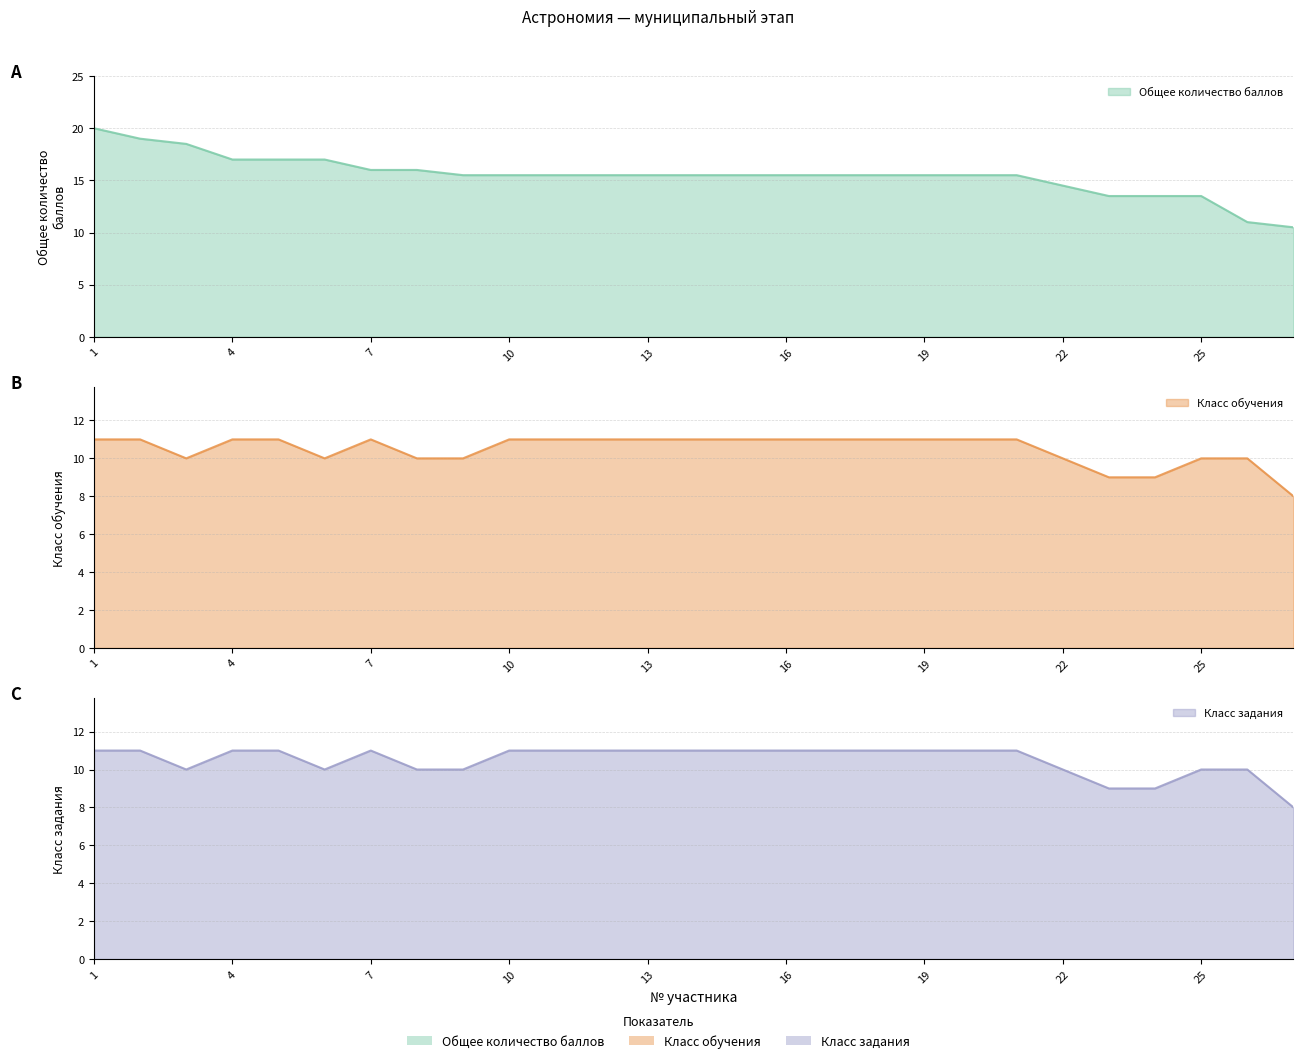

True or false: Общее количество баллов has more than 1 interior local peaks.

False